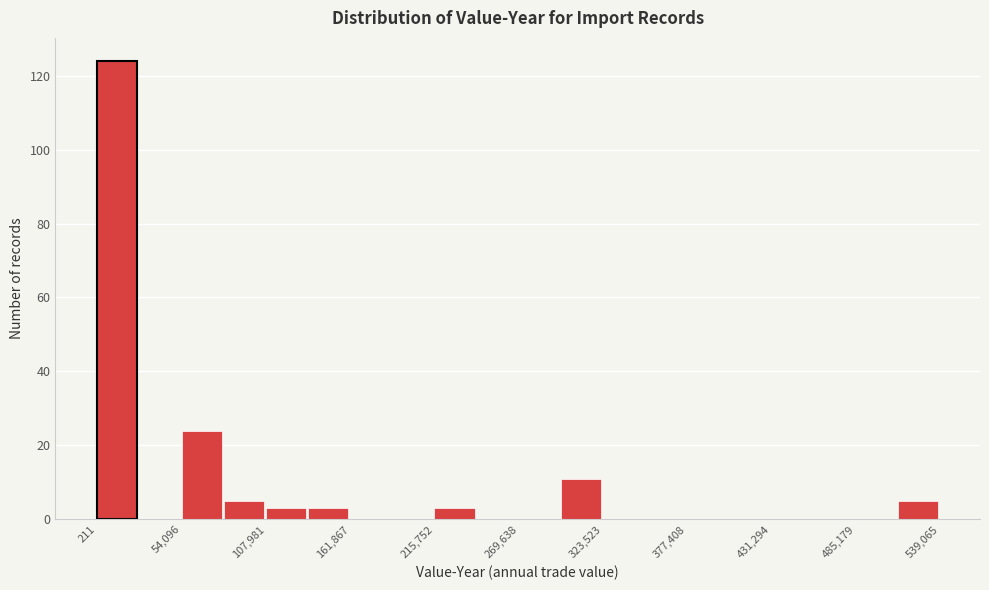

Read against the x-axis, roughly where is the centre of the tallest bar?

10000